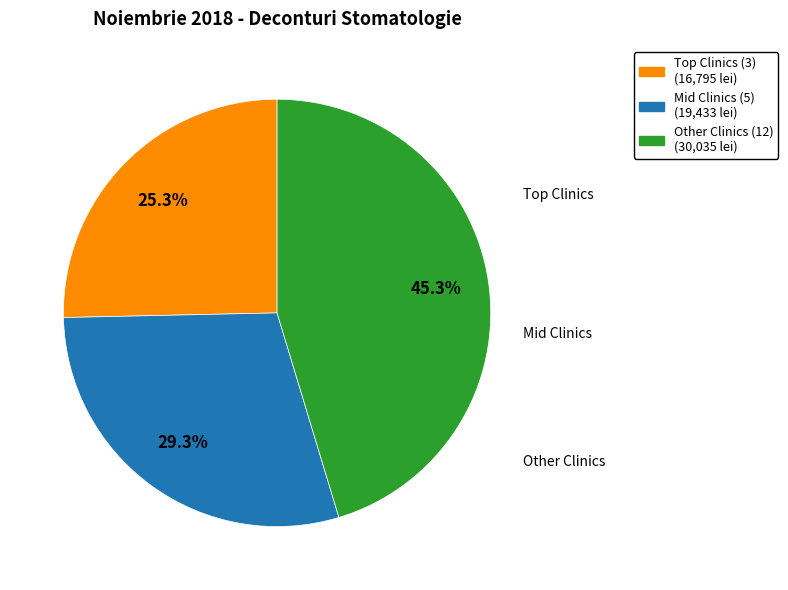

Does any single category account for the majority?

No